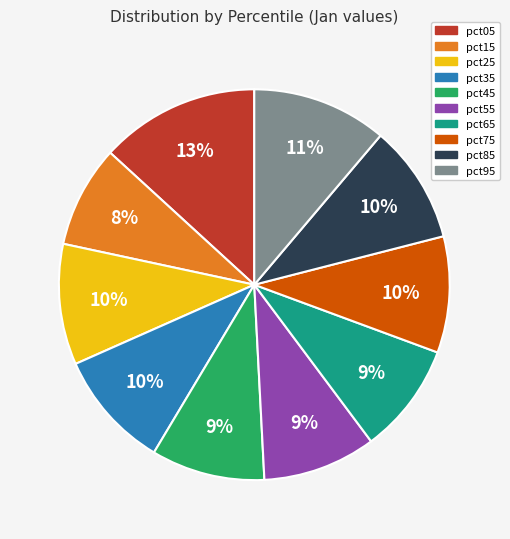

Is pct75 the majority of the pie?

No